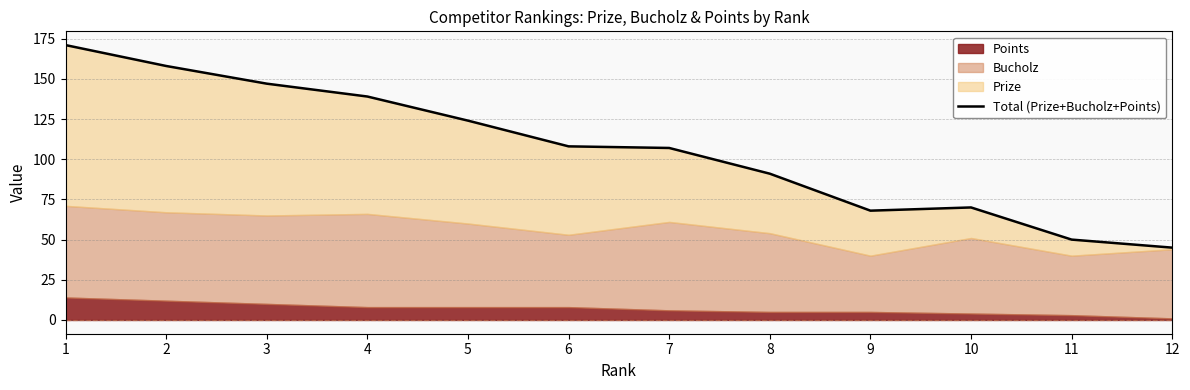

Between 2 and 9, which is larger?

2